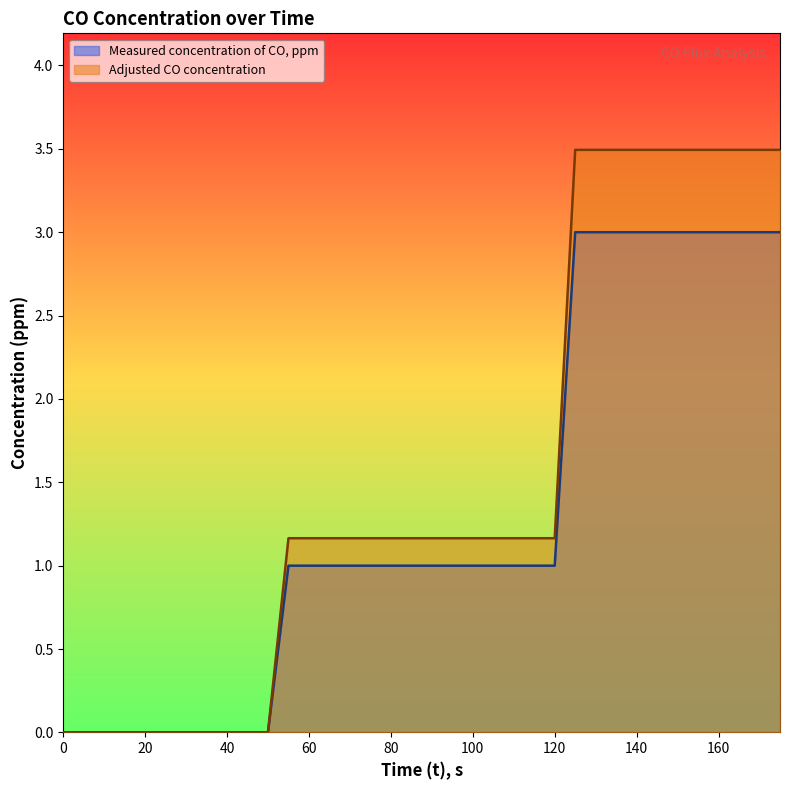

Rank the series by their average value, from lowest to highest.

Measured concentration of CO, ppm, Adjusted CO concentration